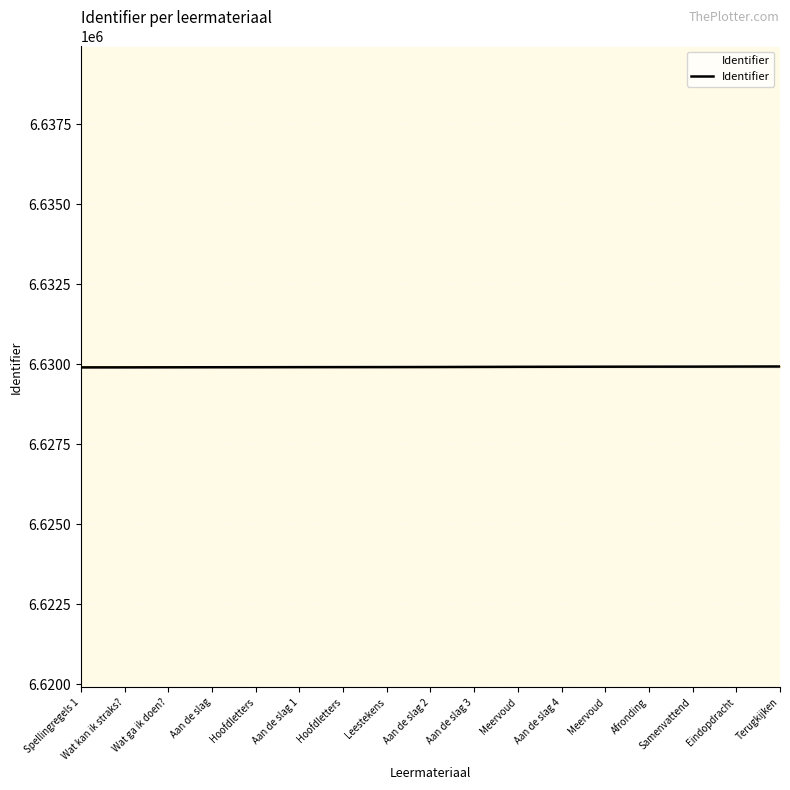

What is the minimum value shown in the chart?

6629901